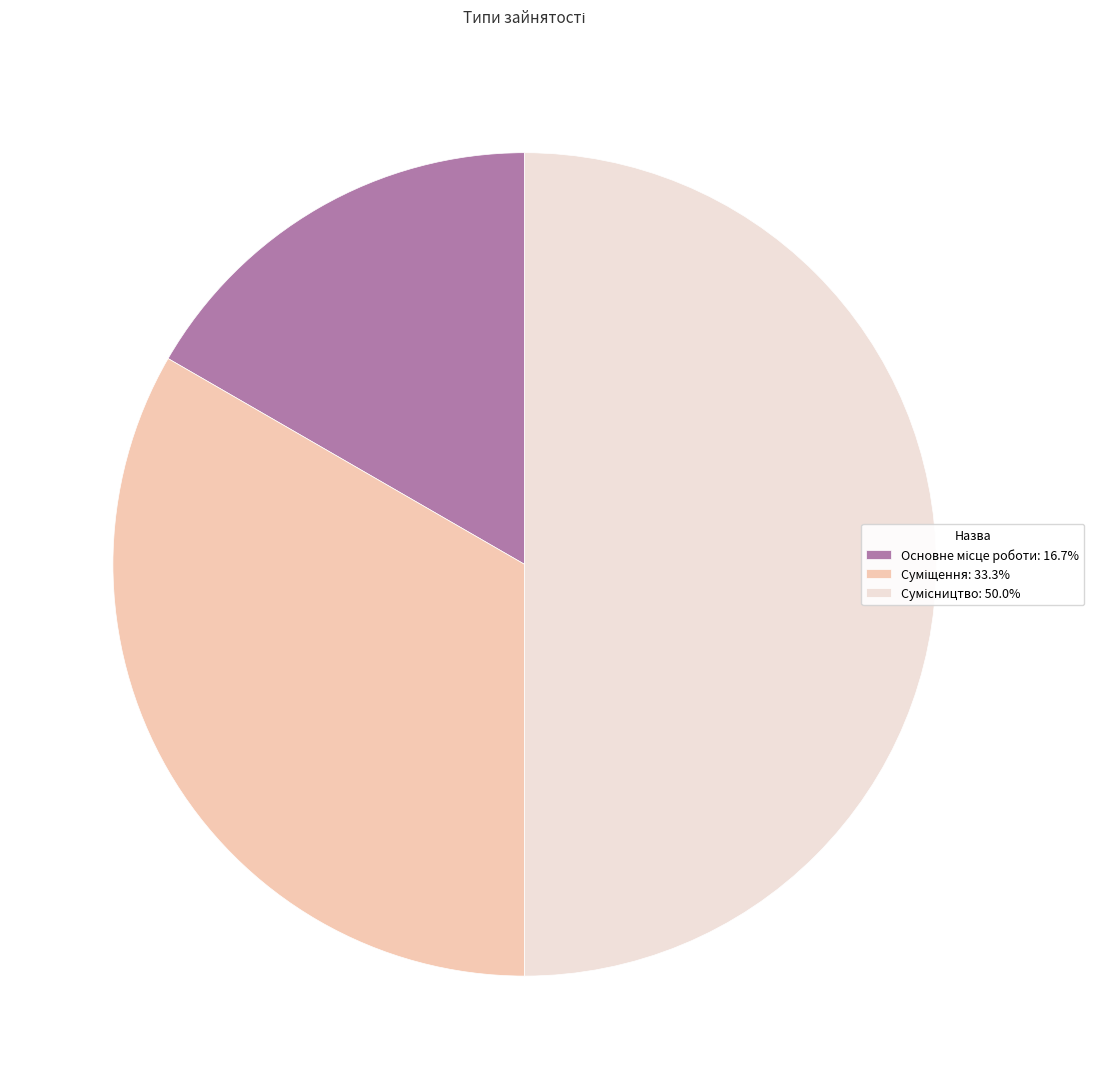

To the nearest percent, what is the difference between the Основне місце роботи and Сумісництво slice percentages?

33%